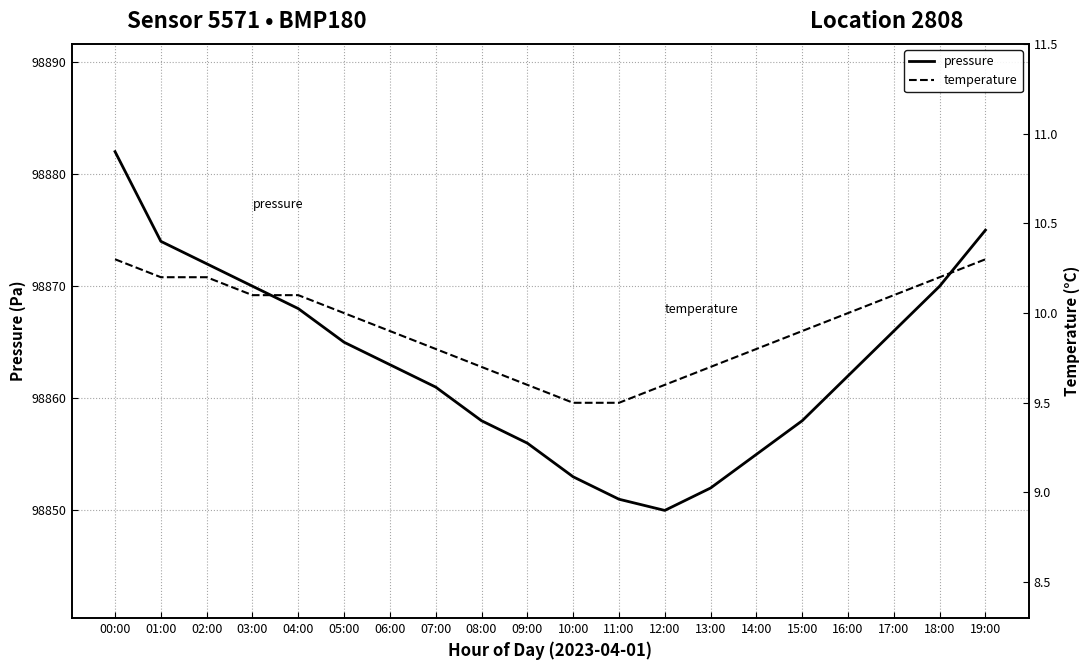

Reading left to right, transcribe all the data shown in this chart.

pressure: 98882.0	98874.0	98872.0	98870.0	98868.0	98865.0	98863.0	98861.0	98858.0	98856.0	98853.0	98851.0	98850.0	98852.0	98855.0	98858.0	98862.0	98866.0	98870.0	98875.0
temperature: 10.3	10.2	10.2	10.1	10.1	10.0	9.9	9.8	9.7	9.6	9.5	9.5	9.6	9.7	9.8	9.9	10.0	10.1	10.2	10.3